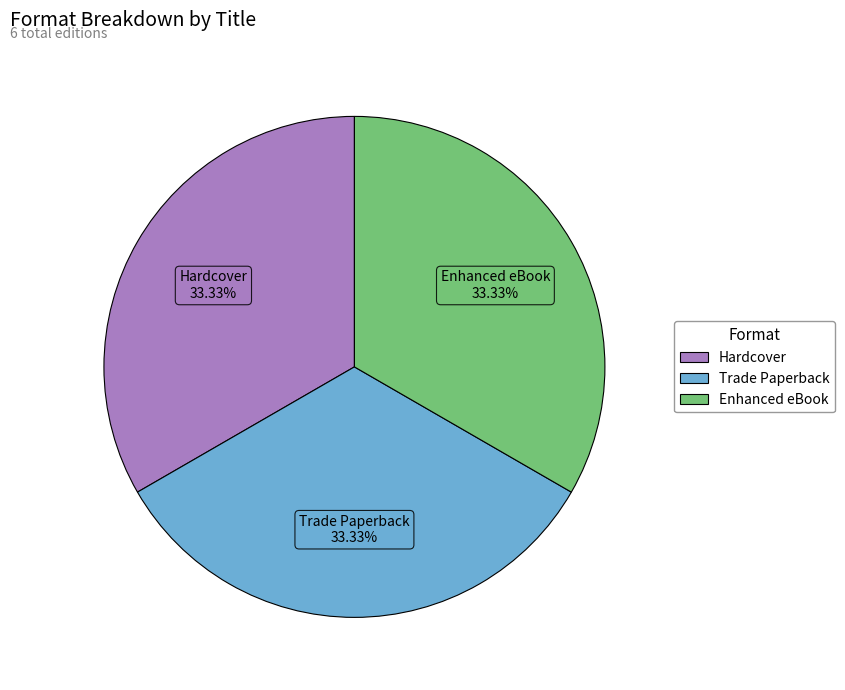

Does any single category account for the majority?

No